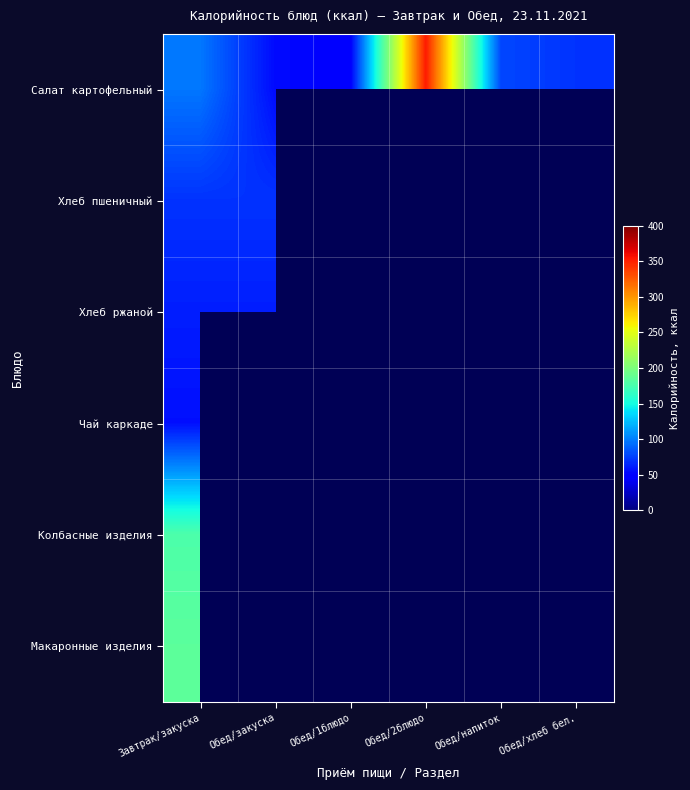

Rank the series by their maximum value, from highest to lowest.

Салат картофельный, Макаронные изделия, Колбасные изделия, Хлеб пшеничный, Хлеб ржаной, Чай каркаде